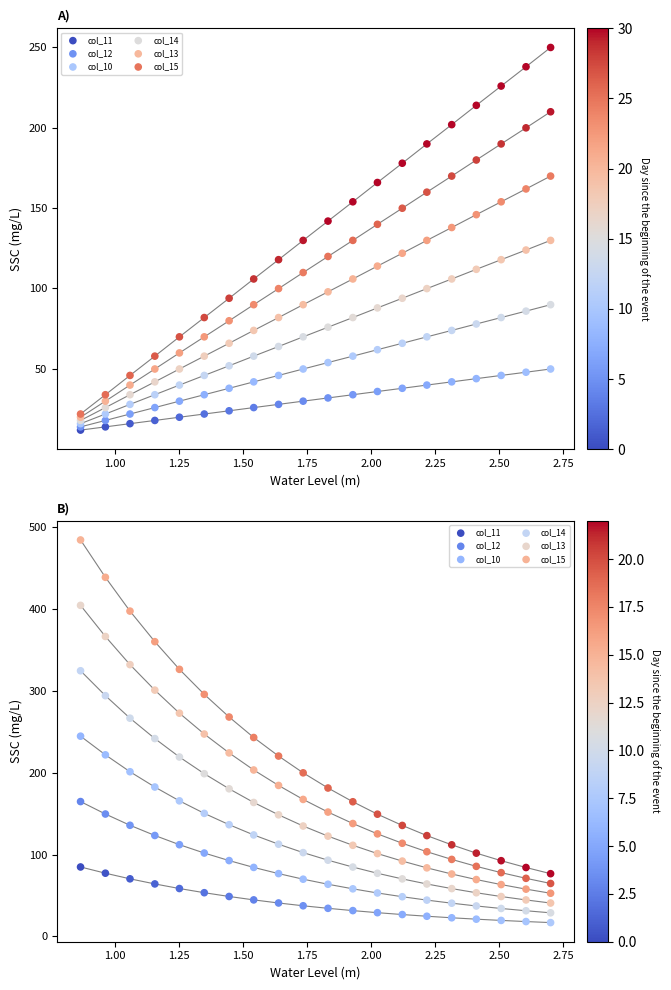

Which series reaches the maximum Y coordinate?

col_15